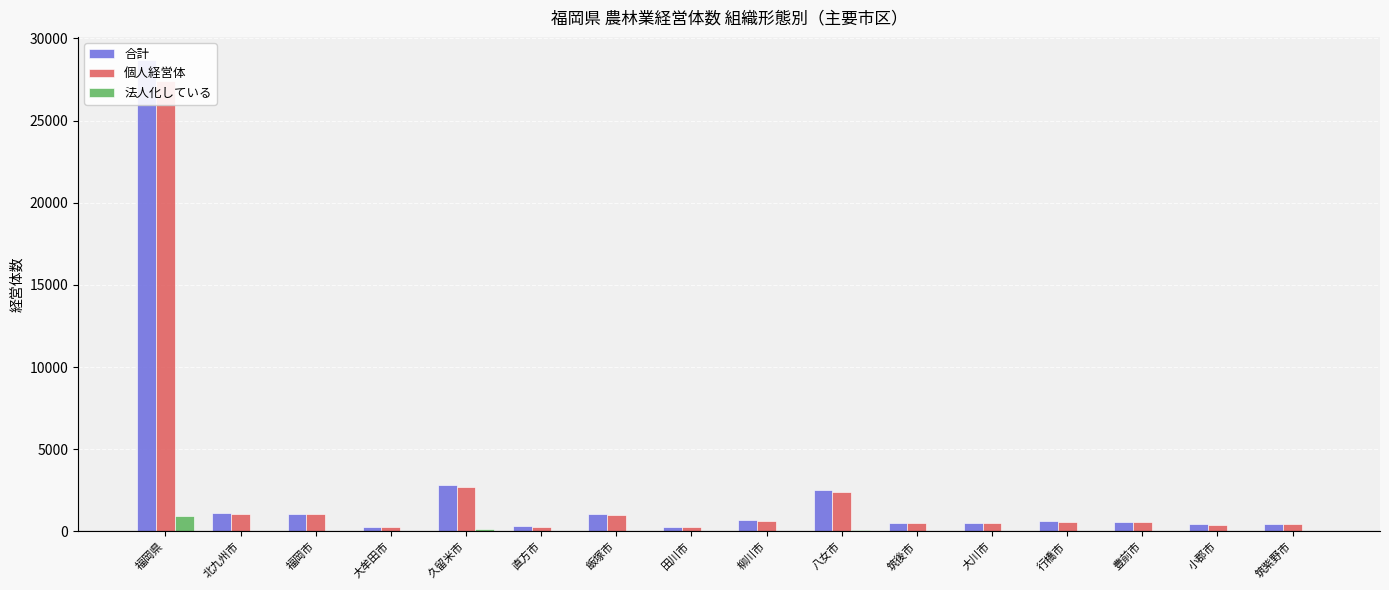

Is it true that 法人化している equals 7 at 大牟田市?

False